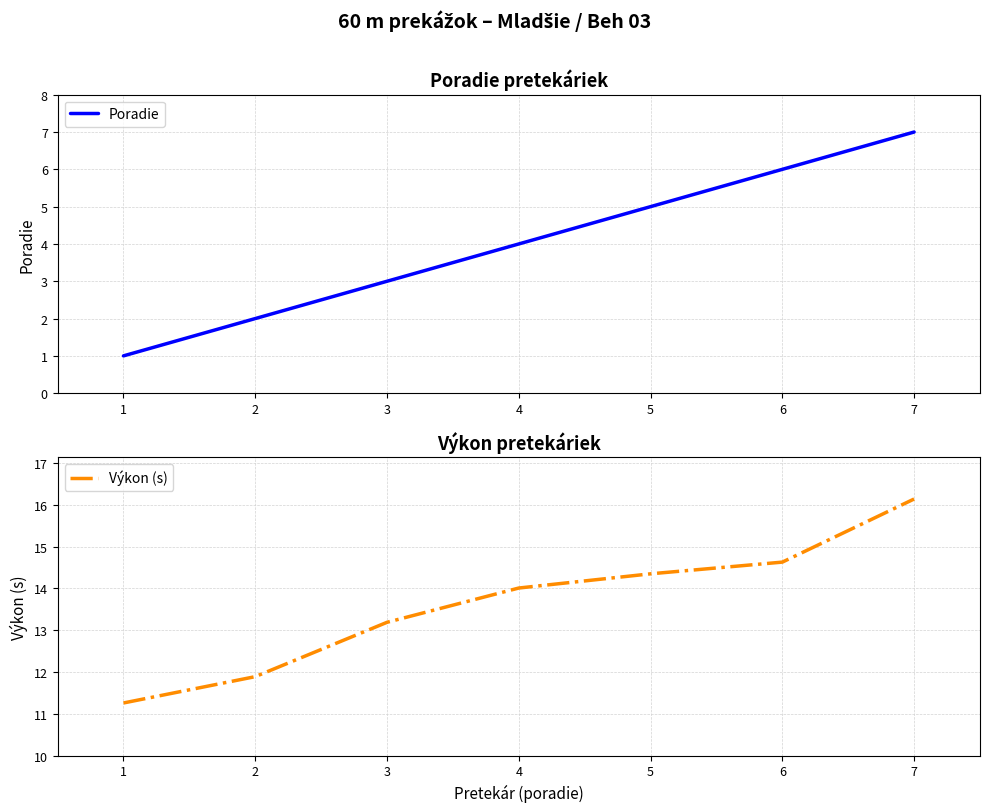

How many lines are shown in the chart?

2